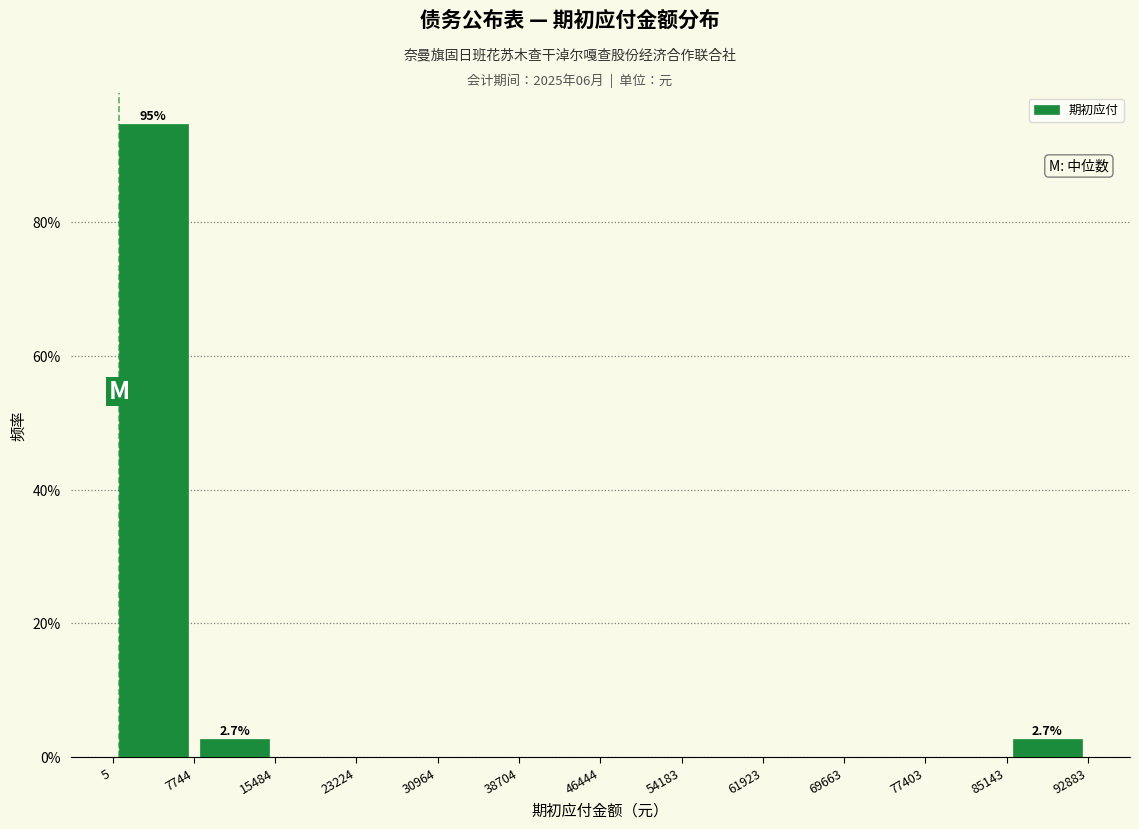

Over which range of the x-axis is the bar tallest?

5 to 7744